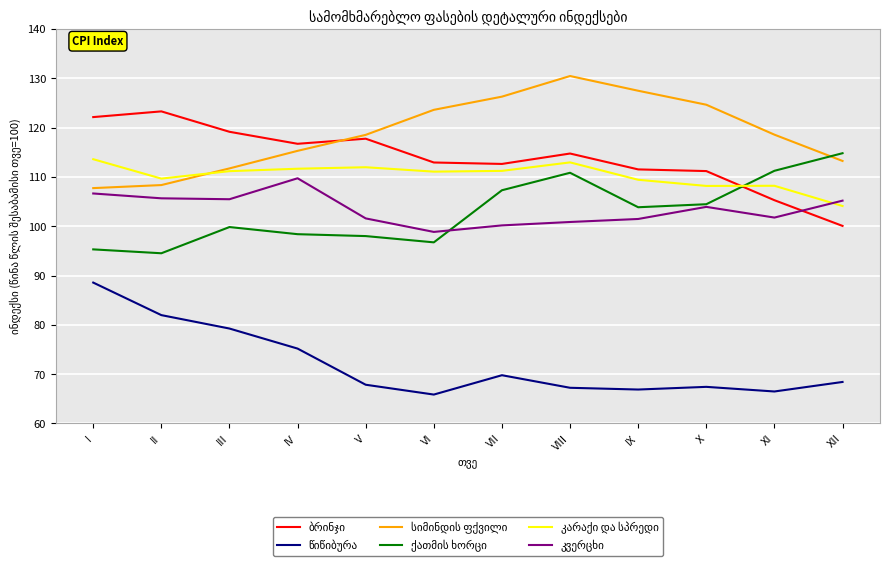

What is the spread (max minus min) of values at VI?

57.7